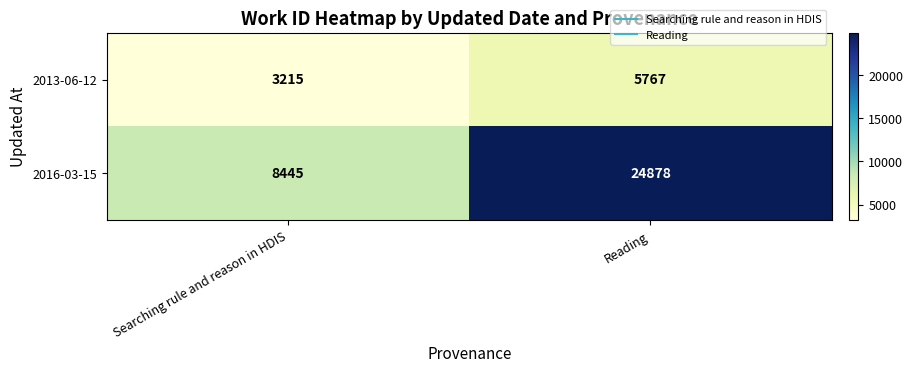

Reading right to left, transcribe all the data shown in this chart.

2013-06-12: Reading=5767	Searching rule and reason in HDIS=3215
2016-03-15: Reading=24878	Searching rule and reason in HDIS=8445